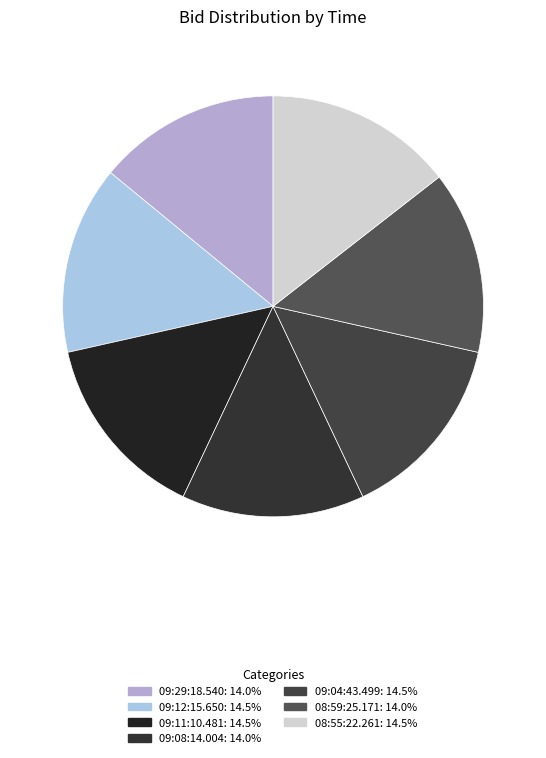

What percentage is the 09:11:10.481 slice, to the nearest percent?

14%